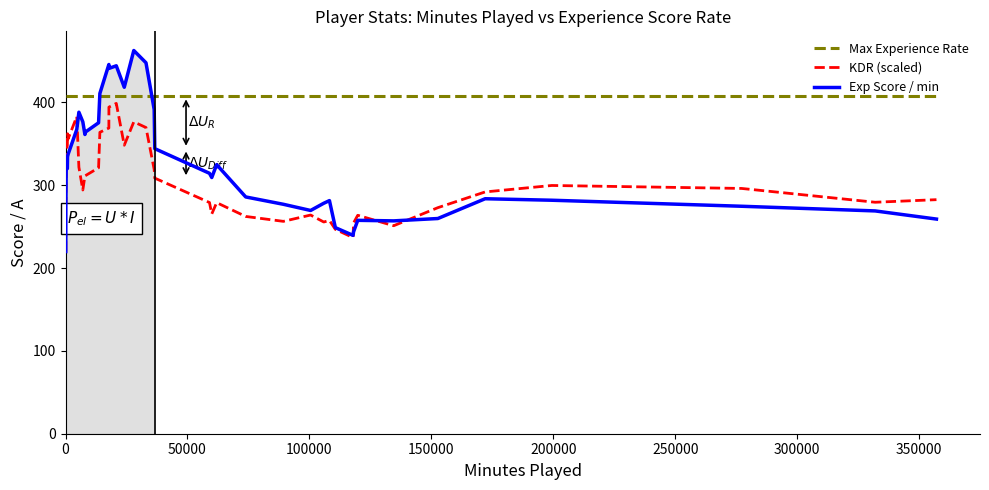

What is the maximum value for Exp Score / min?

462.6